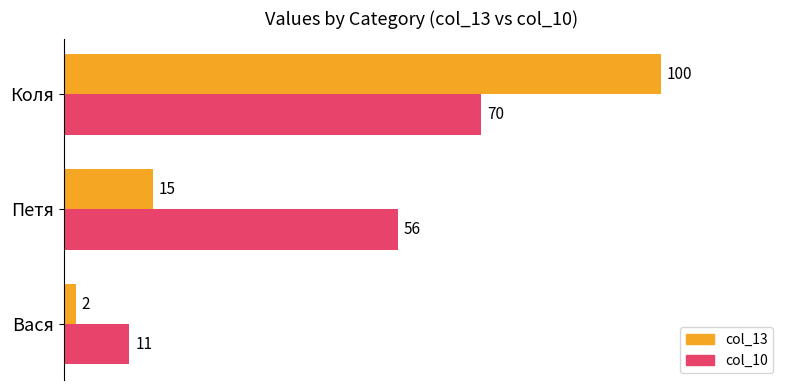

Which series changed the most between Вася and Коля?

col_13